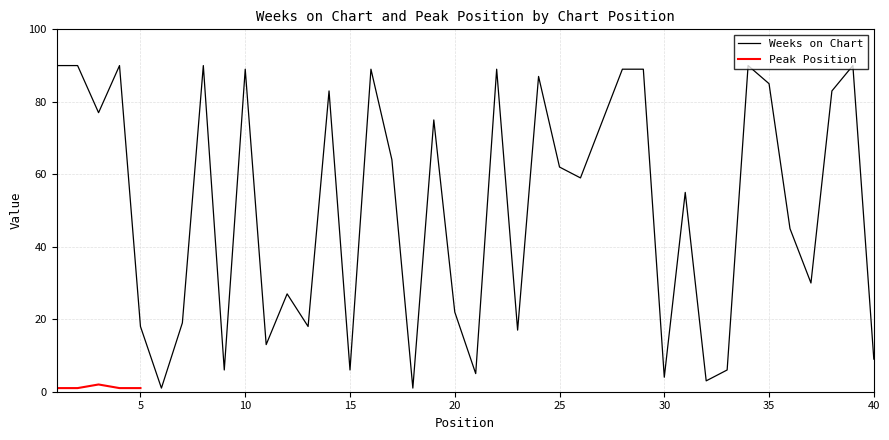

Rank the categories by value from lowest to highest.

6, 18, 32, 30, 21, 9, 15, 33, 40, 11, 23, 5, 13, 7, 20, 12, 37, 36, 31, 26, 25, 17, 27, 19, 3, 14, 38, 35, 24, 10, 16, 22, 28, 29, 1, 2, 4, 8, 34, 39